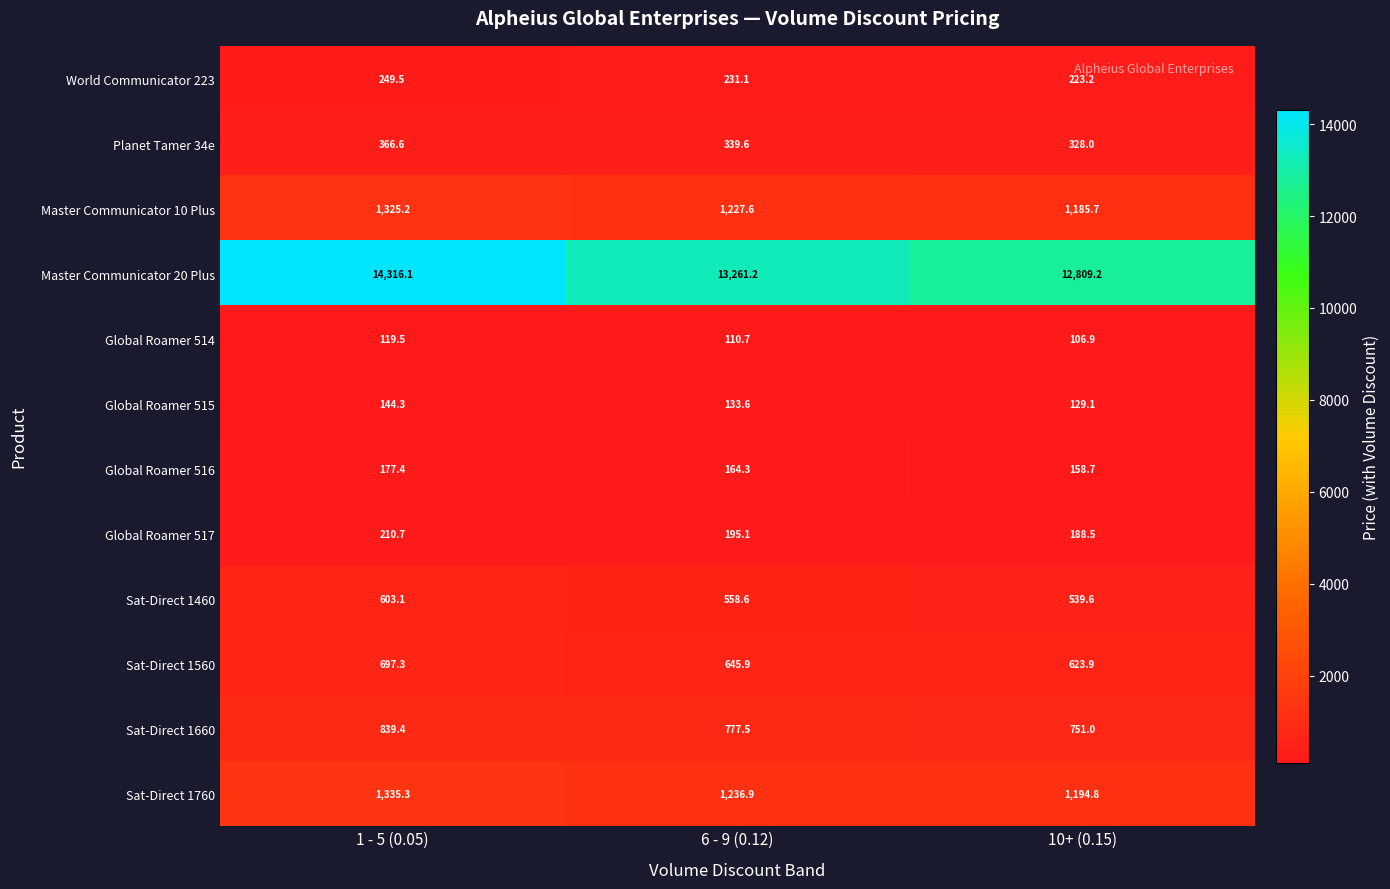

The Planet Tamer 34e series shows 339.6 at 6 - 9 (0.12). True or false?

True